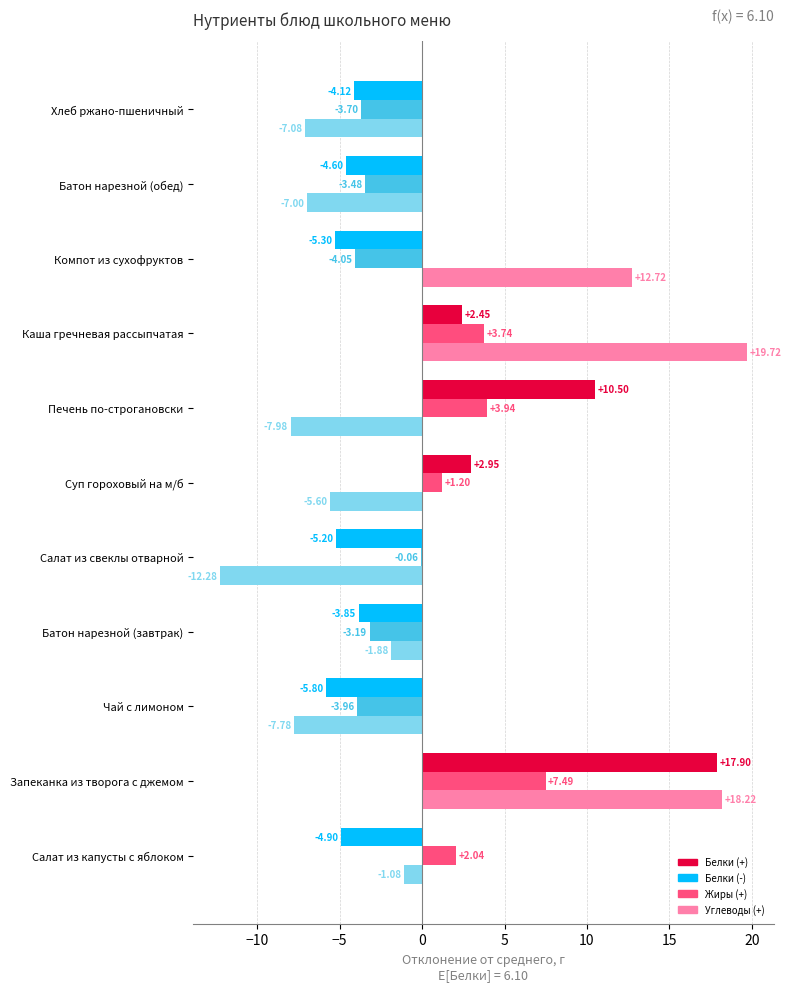

What is the total value across all series at Компот из сухофруктов?

3.4